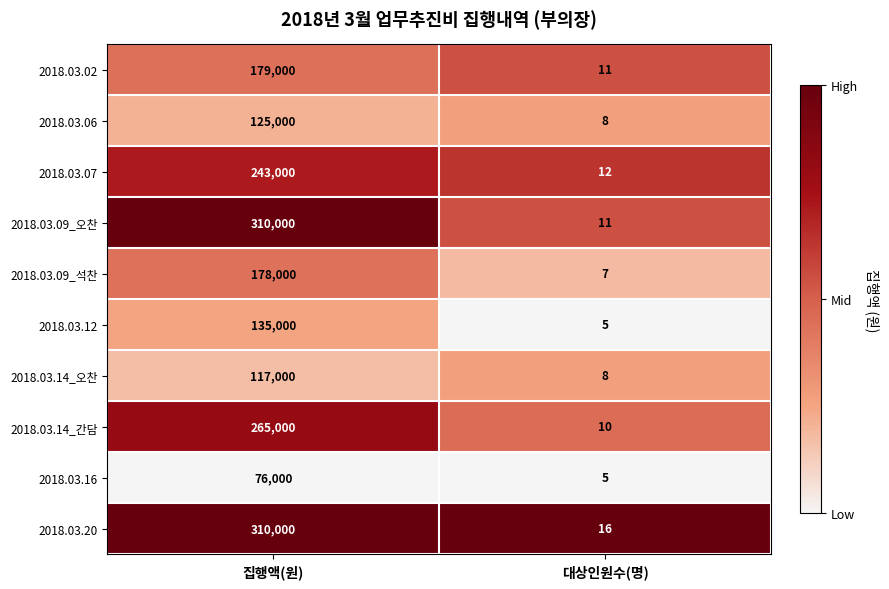

Reading right to left, list all the values displayed in this chart.

2018.03.02: 11	179000
2018.03.06: 8	125000
2018.03.07: 12	243000
2018.03.09_오찬: 11	310000
2018.03.09_석찬: 7	178000
2018.03.12: 5	135000
2018.03.14_오찬: 8	117000
2018.03.14_간담: 10	265000
2018.03.16: 5	76000
2018.03.20: 16	310000